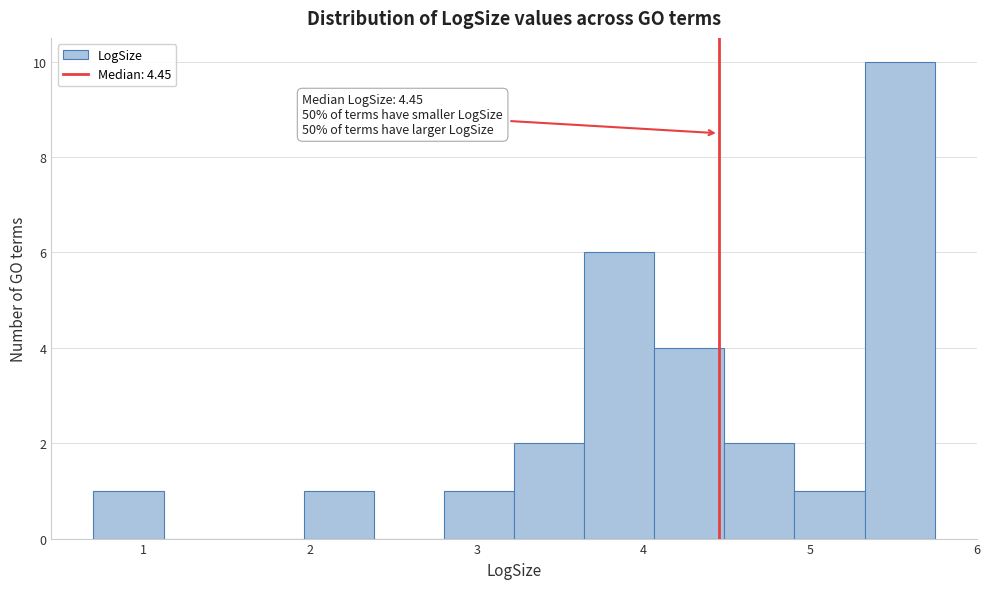

Over which range of the x-axis is the bar tallest?

5.3 to 5.7